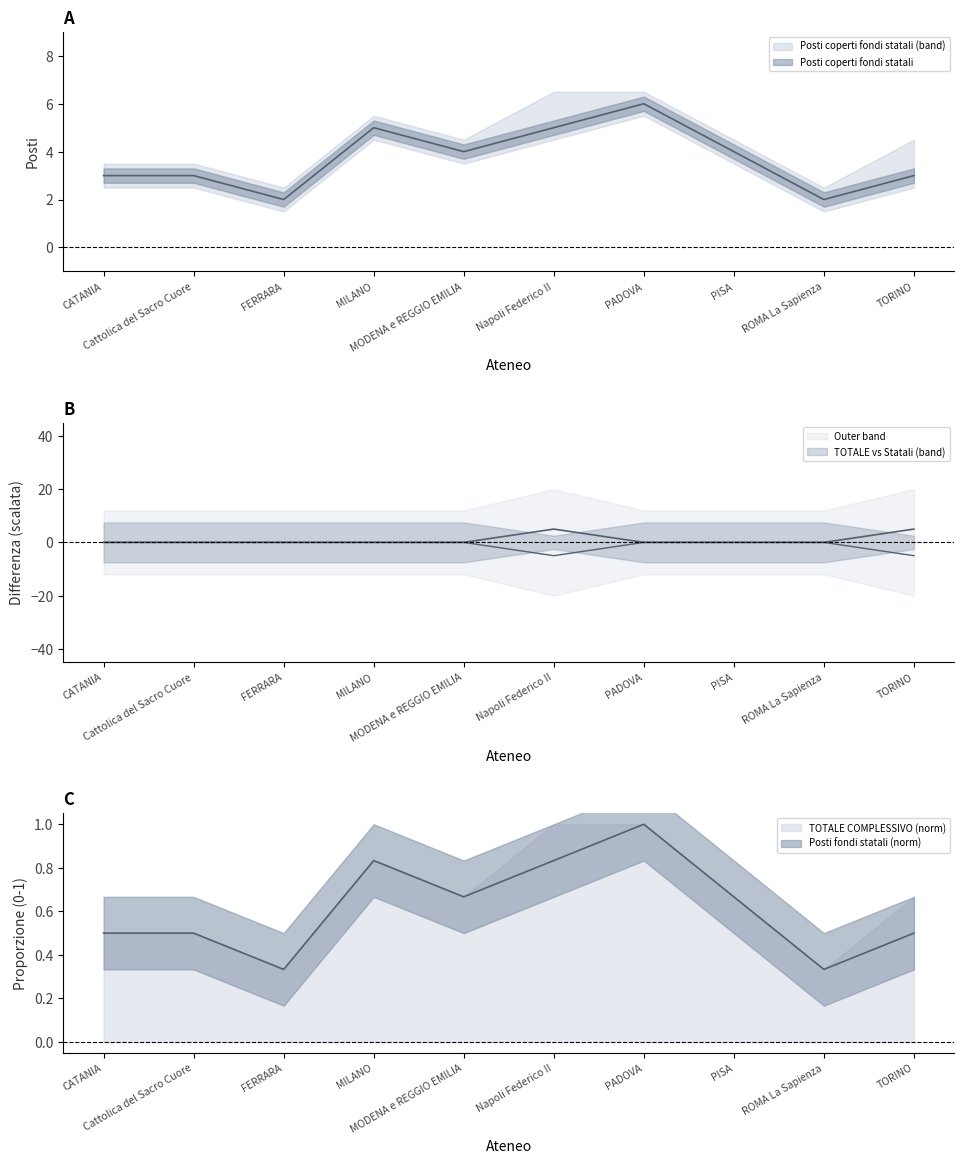

How many points are lower than both their immediate neighbors (excluding endpoints)?

3